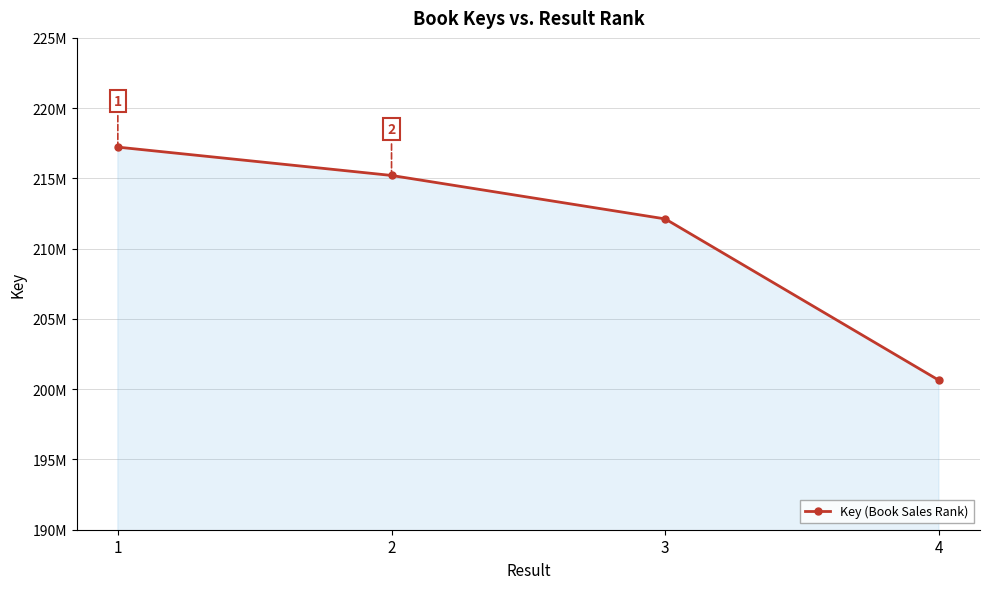

Which category has the lowest value across all series?

4